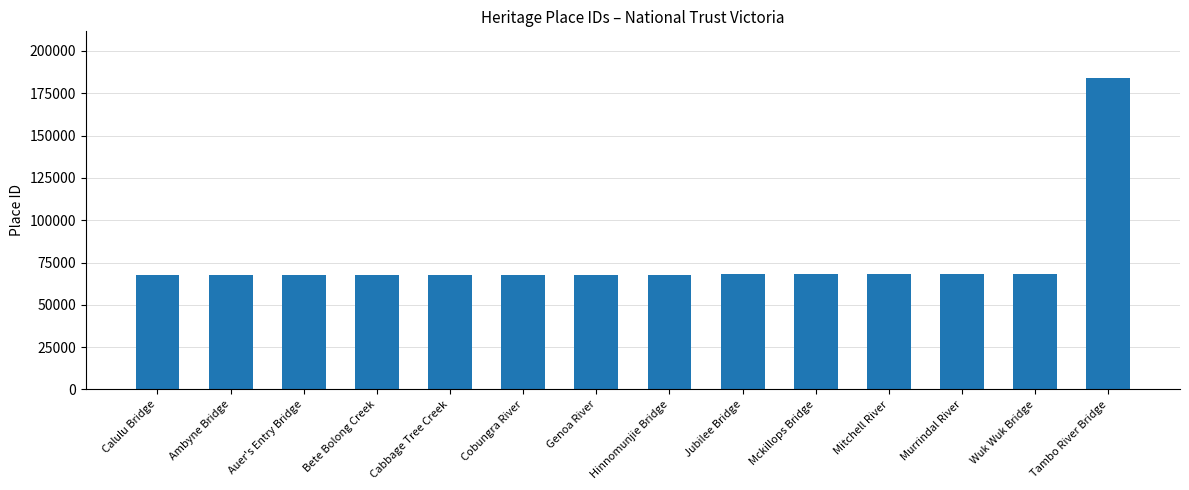

Does the chart contain stacked bars?

No